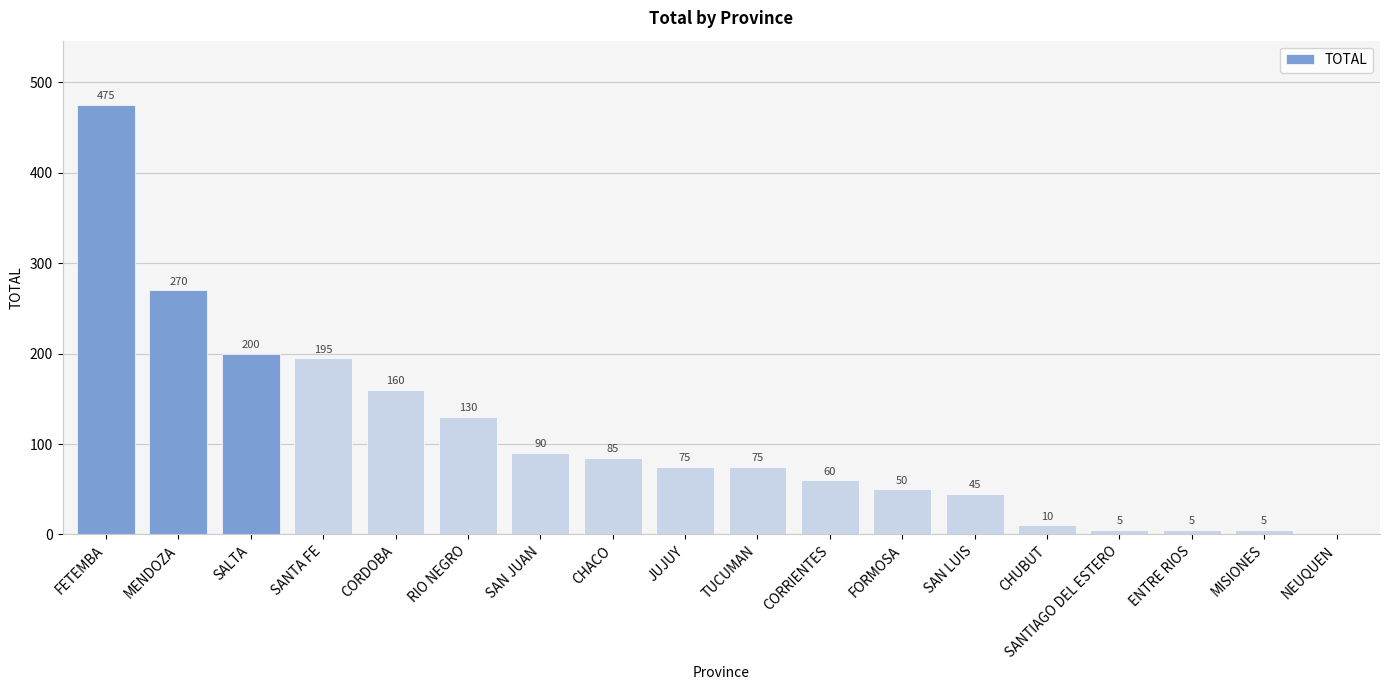

What is the sum of the values at MENDOZA and CORRIENTES?

330